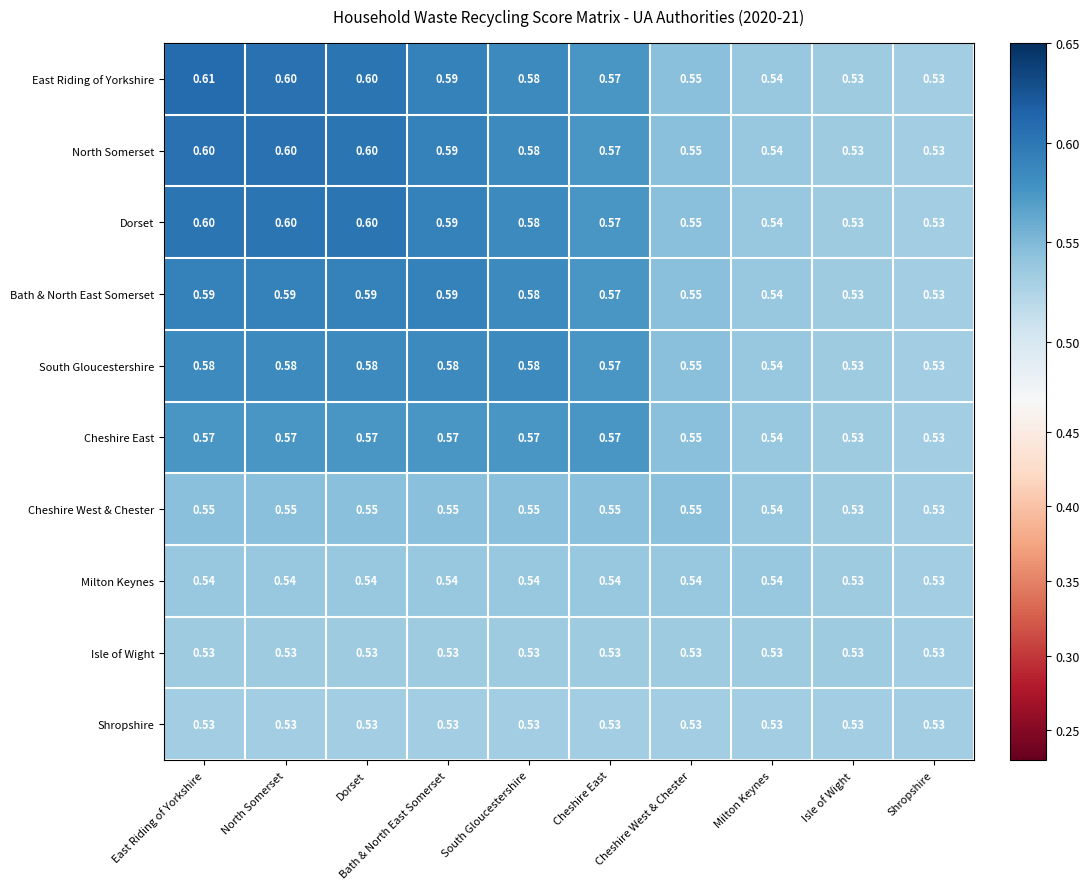

At which category is the sum across all series the highest?

East Riding of Yorkshire